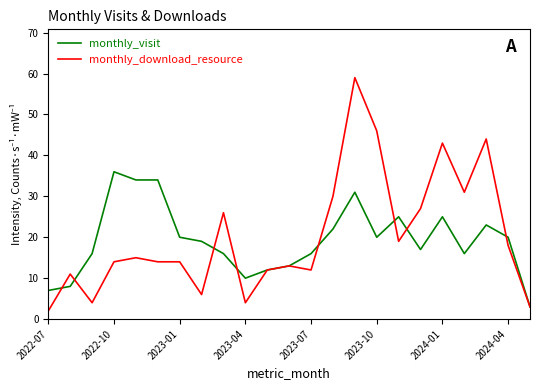

Rank the series by their maximum value, from highest to lowest.

monthly_download_resource, monthly_visit